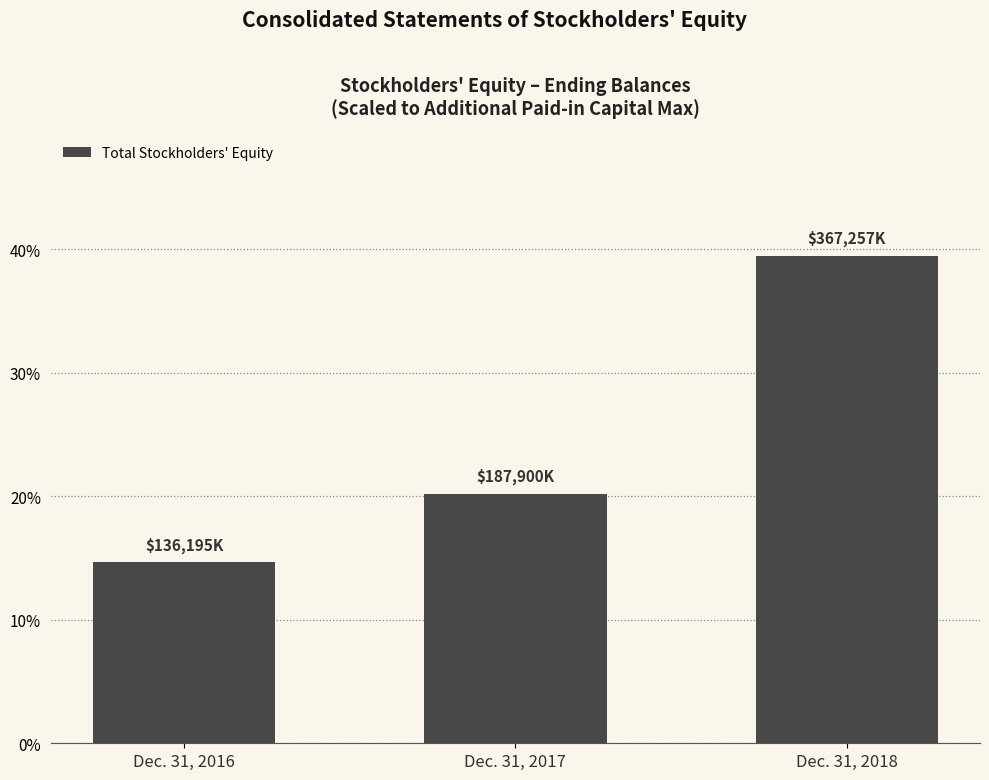

How many data points does each series have?

3